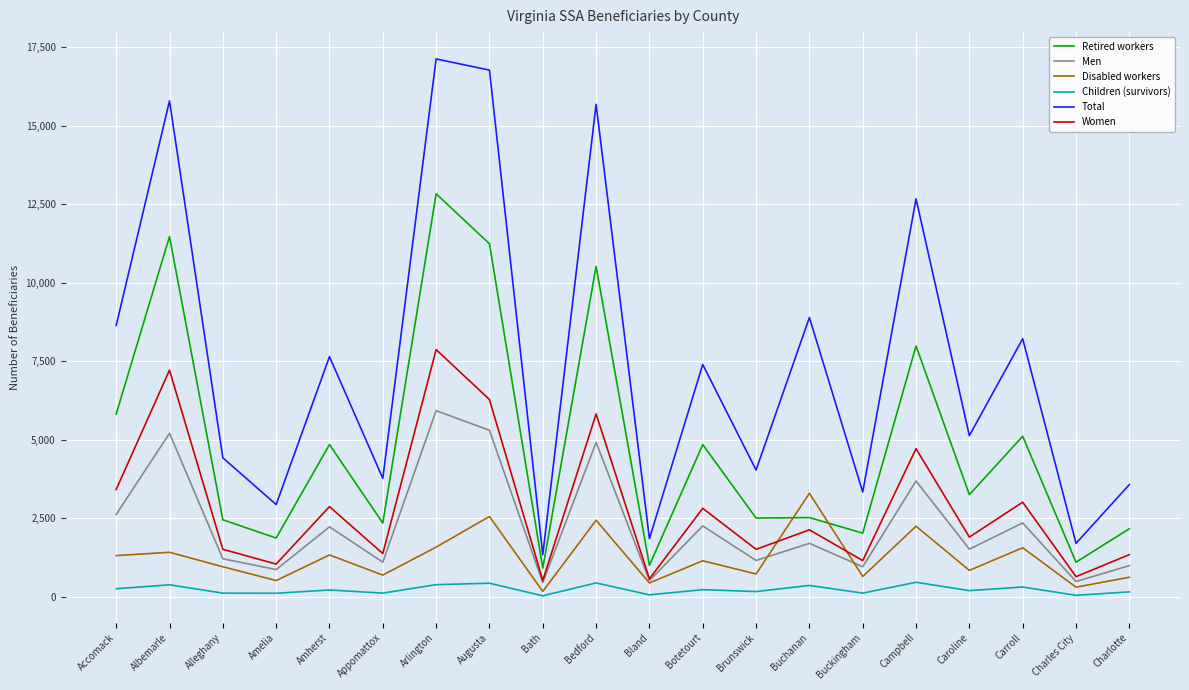

The value of Children (survivors) at Augusta is 430. True or false?

True